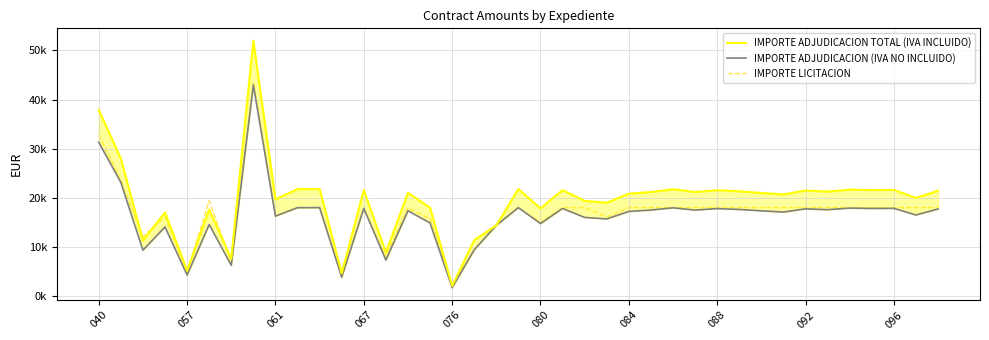

At which label does IMPORTE LICITACION first exceed 18000?

040